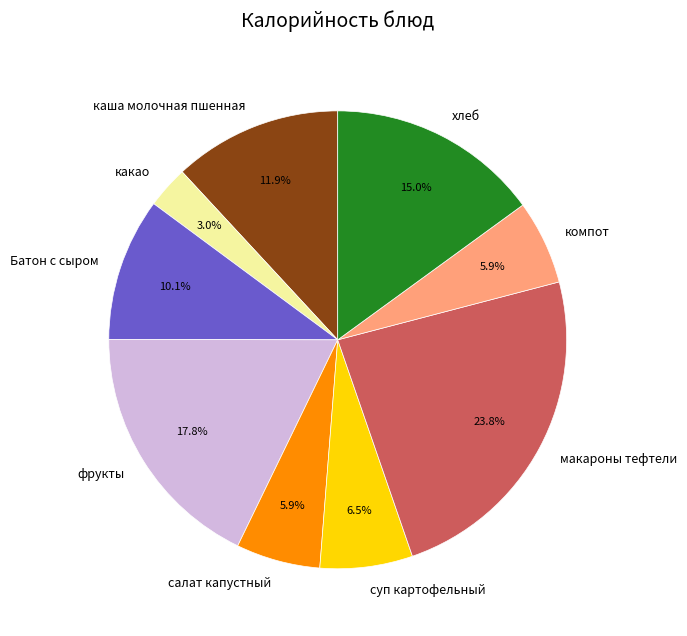

To the nearest percent, what portion does хлеб represent?

15%